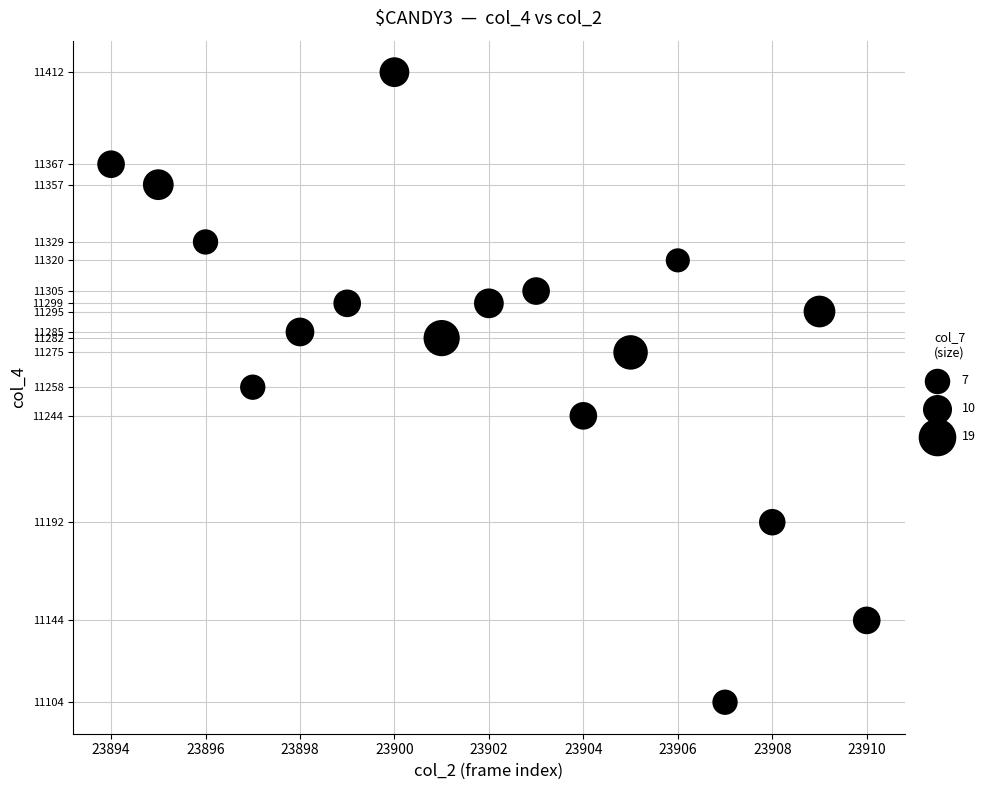

What is the range of Y values (max minus min)?

308